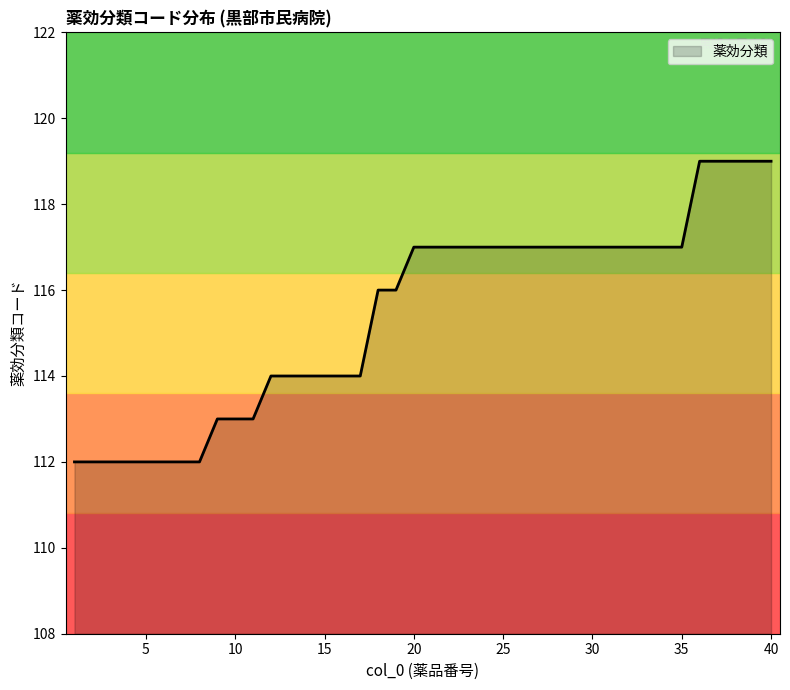

What is the maximum value shown in the chart?

119